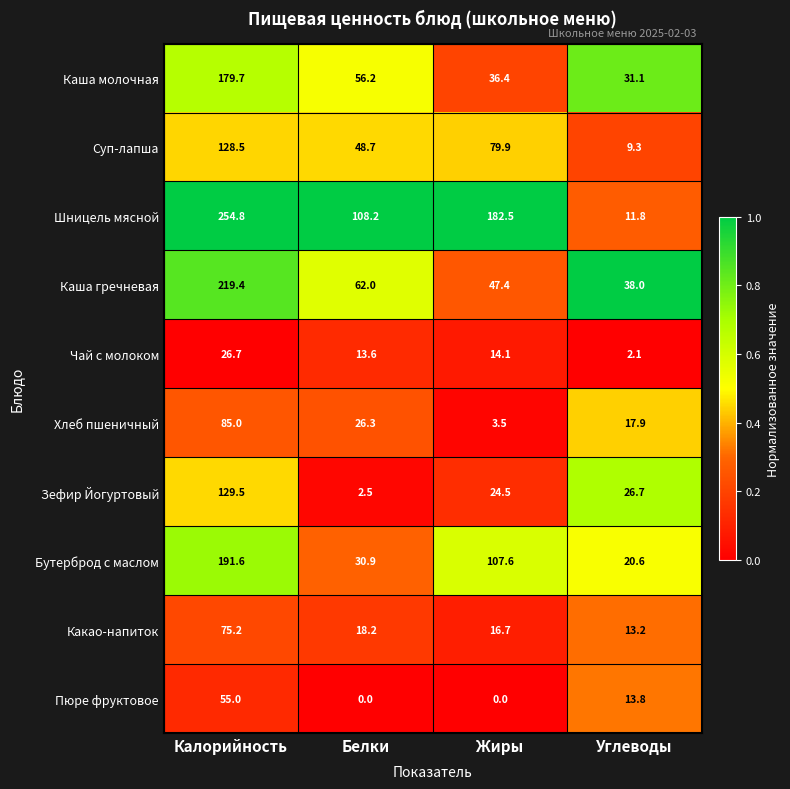

Between Калорийность and Жиры, which series saw the biggest shift?

Каша гречневая